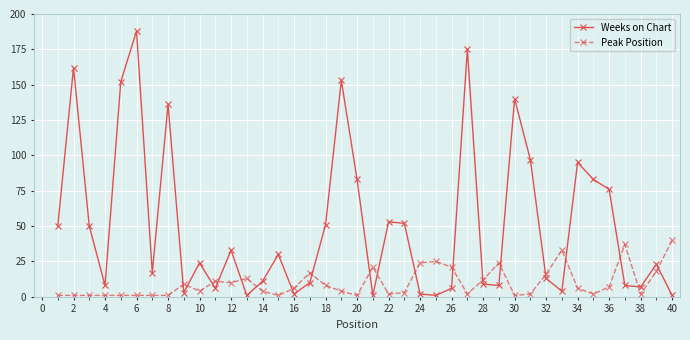

How many distinct data groups are displayed?

2